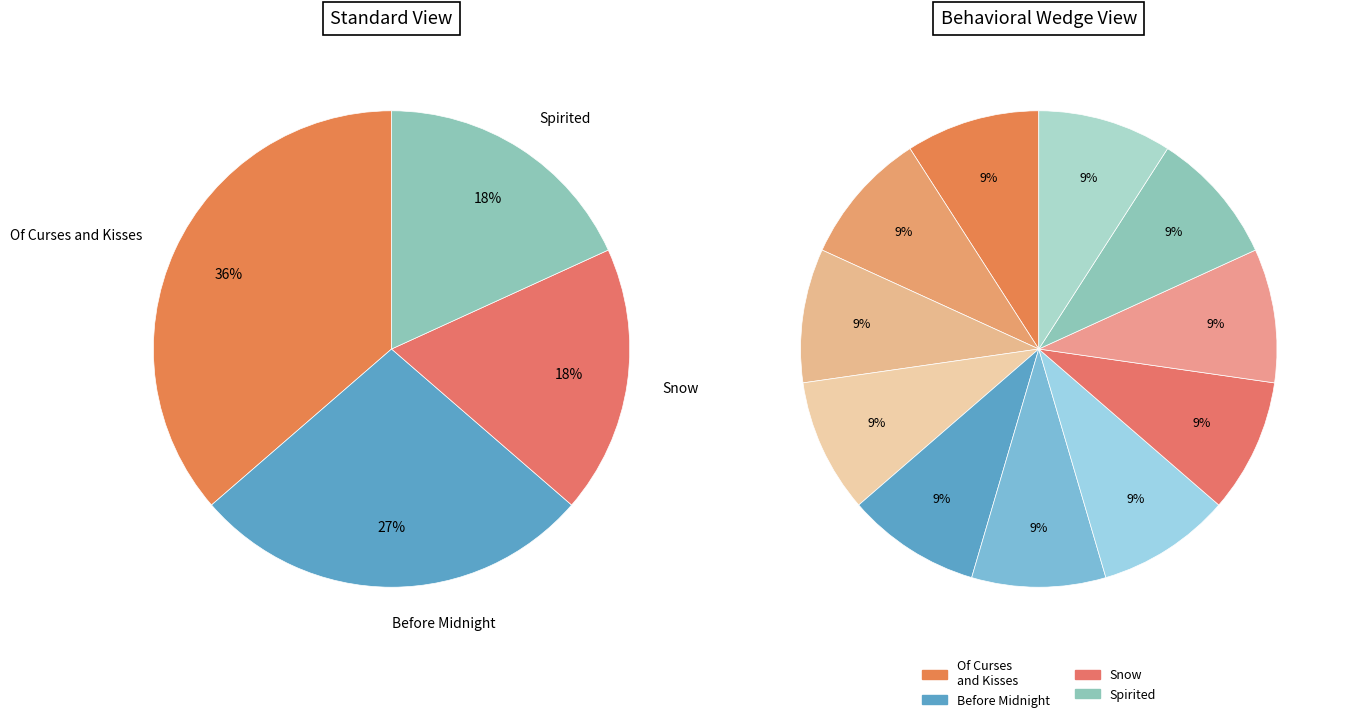

To the nearest percent, what portion does Of Curses and Kisses represent?

36%